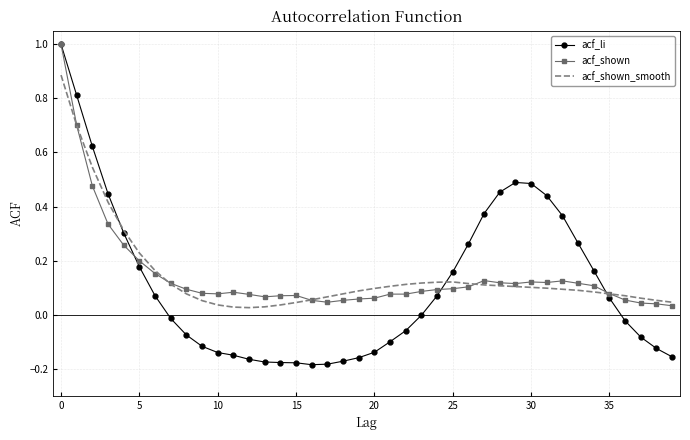

Which series has the widest spread of values?

acf_li